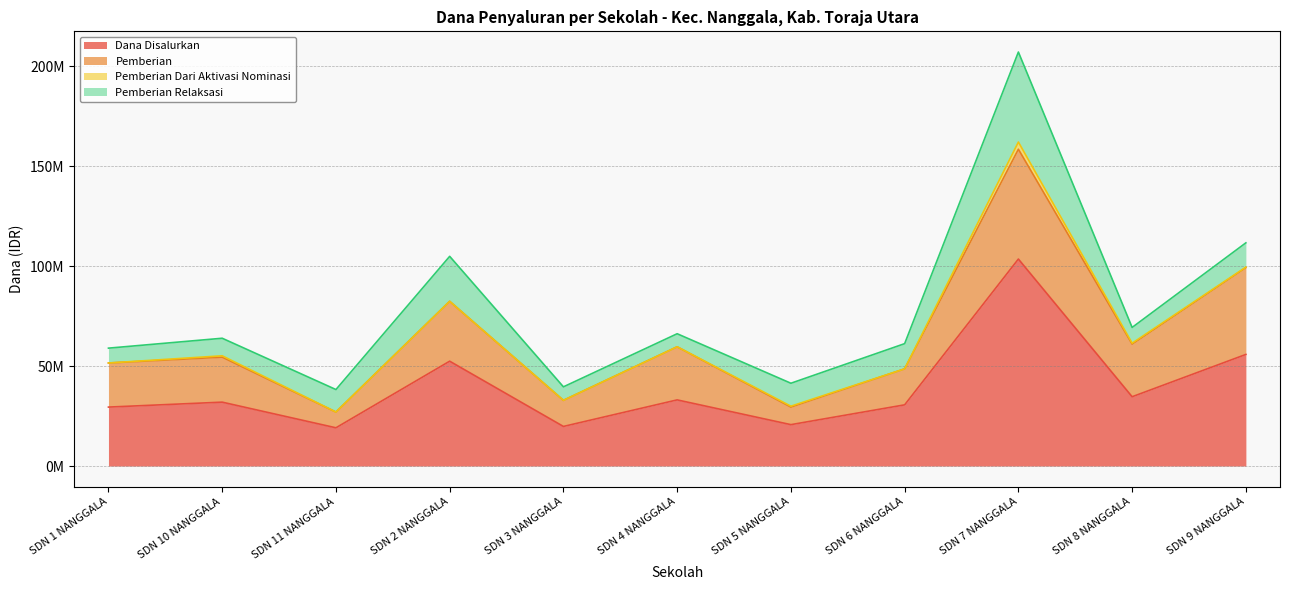

Which has a higher value, SD NEGERI 7 NANGGALA or SD NEGERI 5 NANGGALA?

SD NEGERI 7 NANGGALA